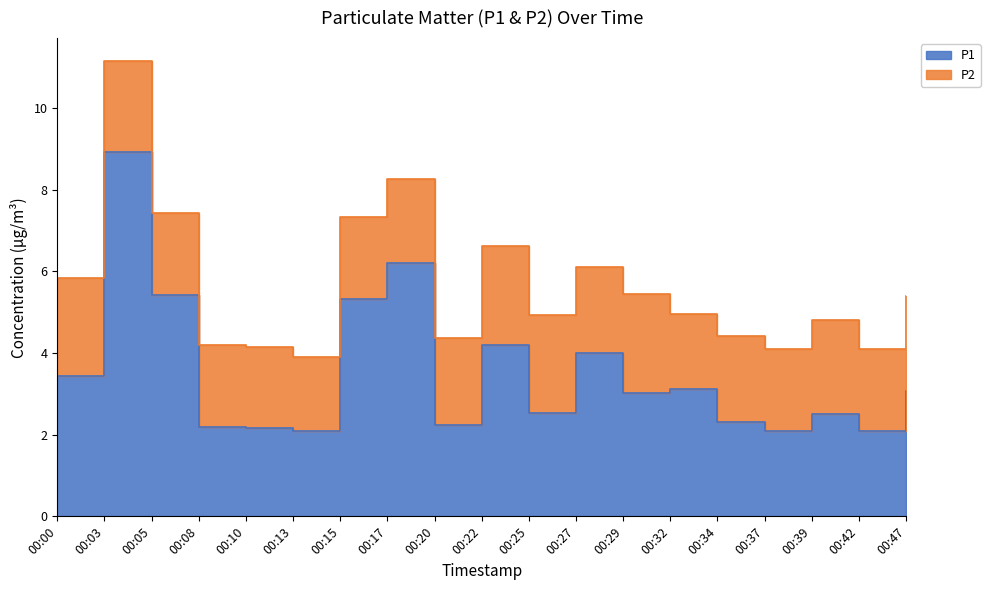

Is it true that the value at 00:17 is 9.4?

False